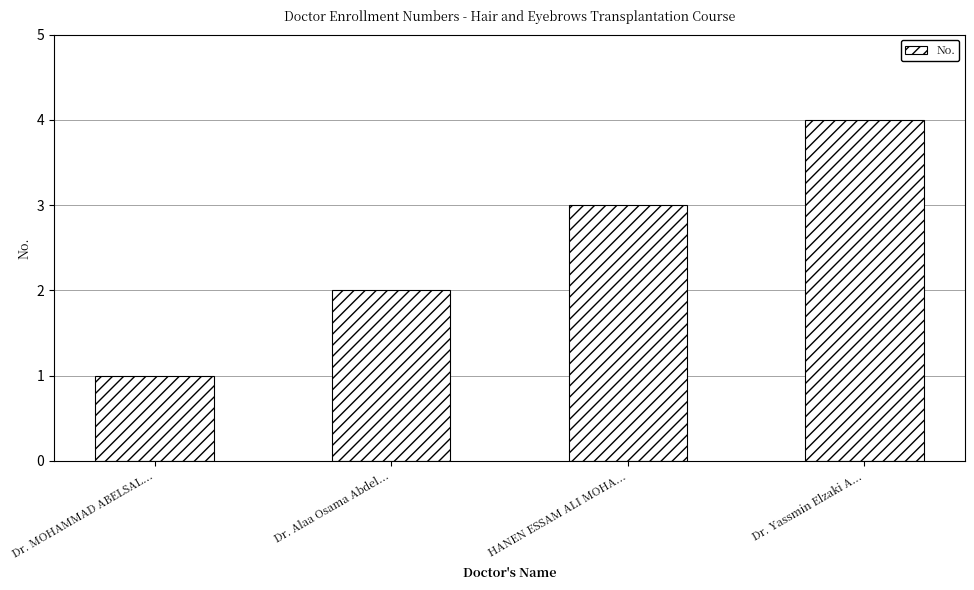

At which label is the value closest to 2?

Dr. Alaa Osama Abdel...